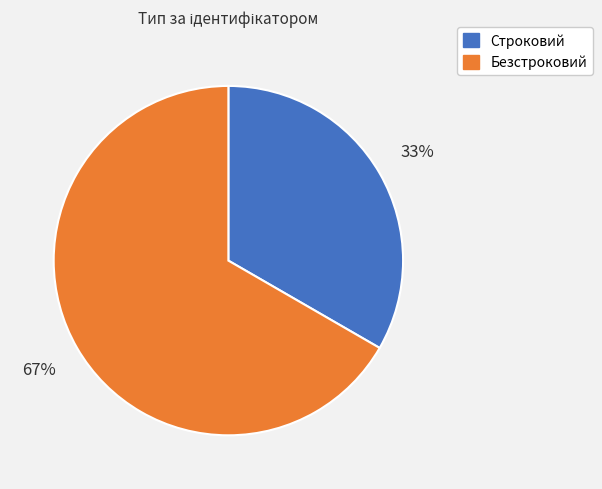

To the nearest percent, what portion does Безстроковий represent?

67%